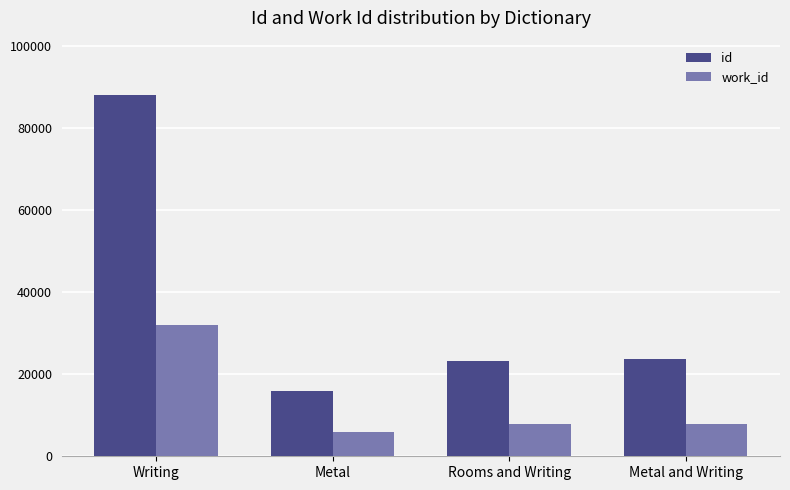

Reading right to left, extract all data points from this chart.

id: 23684	23142	15863	88011
work_id: 7749	7749	5963	32032